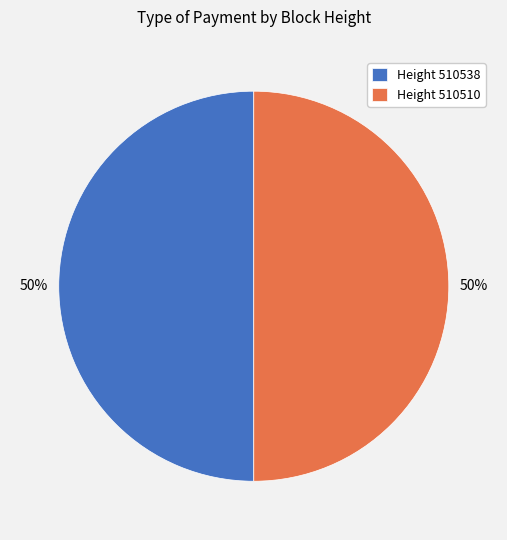

True or false: Height 510538 accounts for 43% of the total.

False